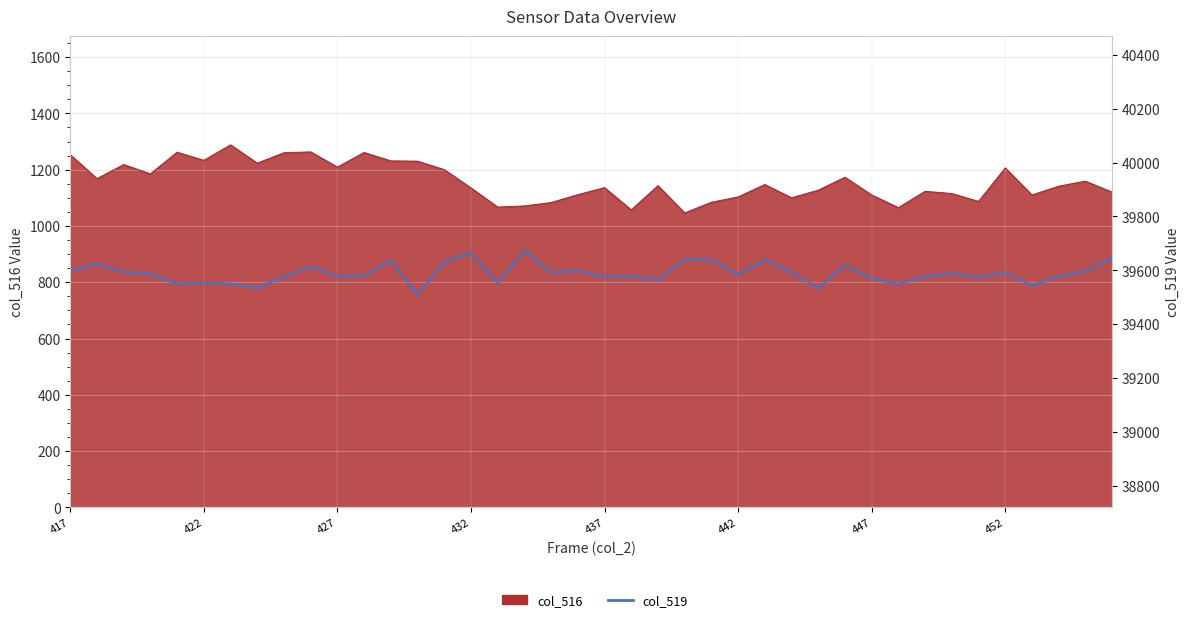

Where is the data nearest to the value 39593?

27